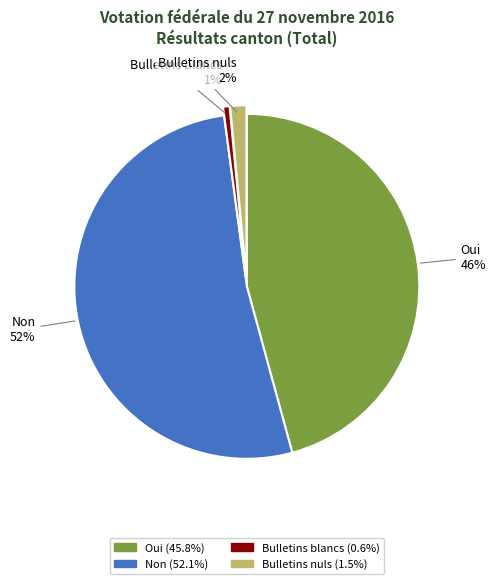

What percentage is the Bulletins nuls slice, to the nearest percent?

2%